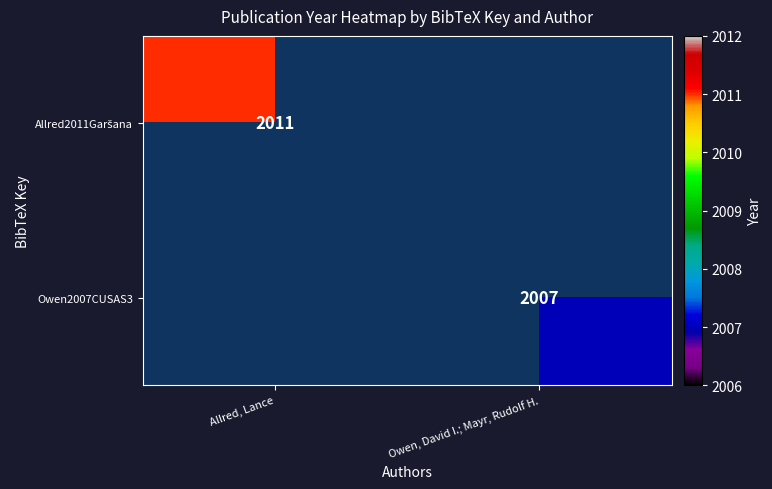

The value of Owen2007CUSAS3 at Owen, David I.; Mayr, Rudolf H. is 2007. True or false?

True